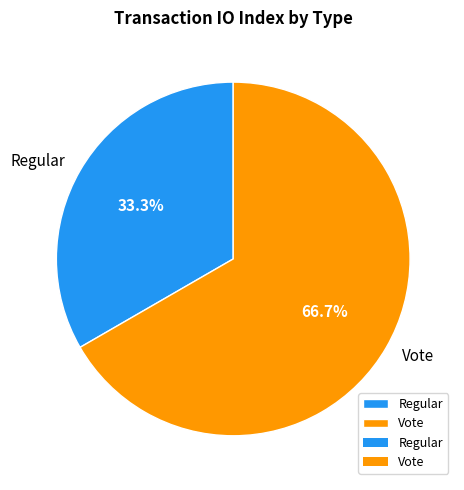

Does Regular account for over 50% of the chart?

No